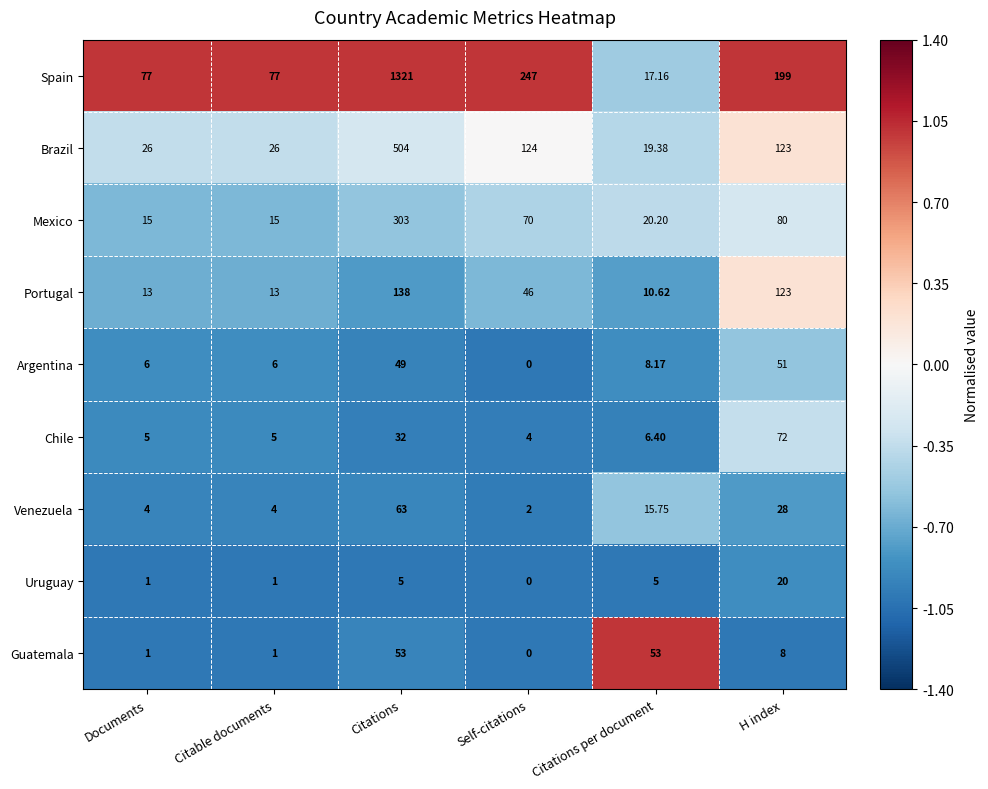

At which label does Argentina first exceed 8?

Citations